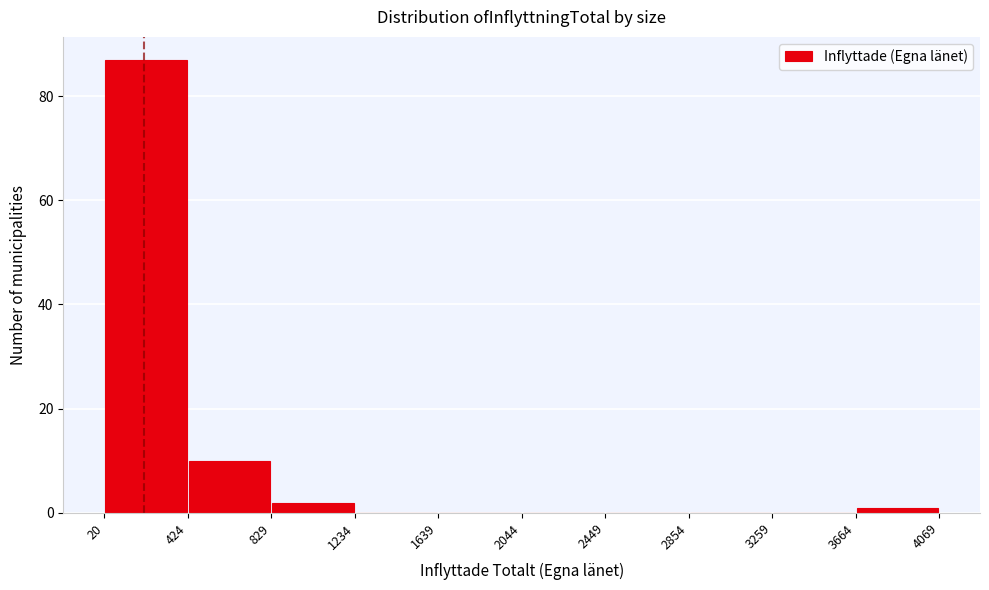

How tall is the bar that spans 20 to 424 on the x-axis? The values are not printed on the chart, so give them approximately, as read against the axis.

88